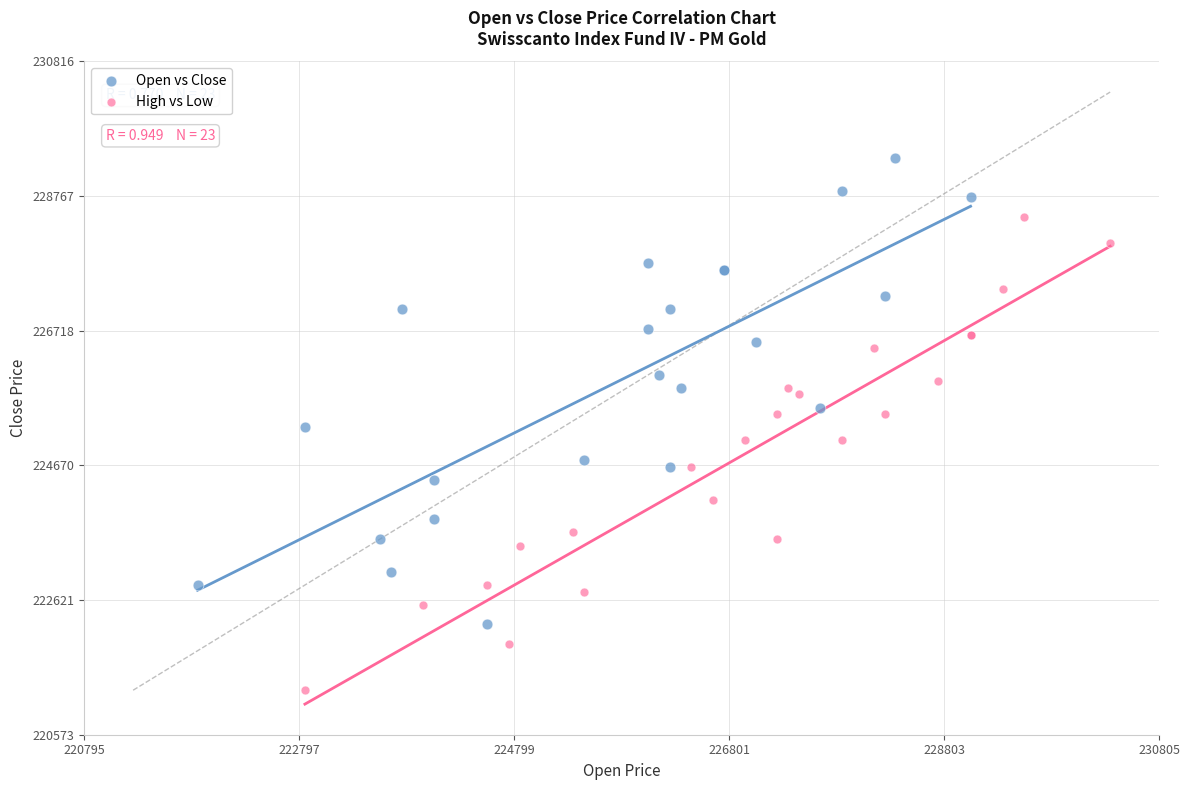

Which series reaches the maximum Y coordinate?

Open vs Close